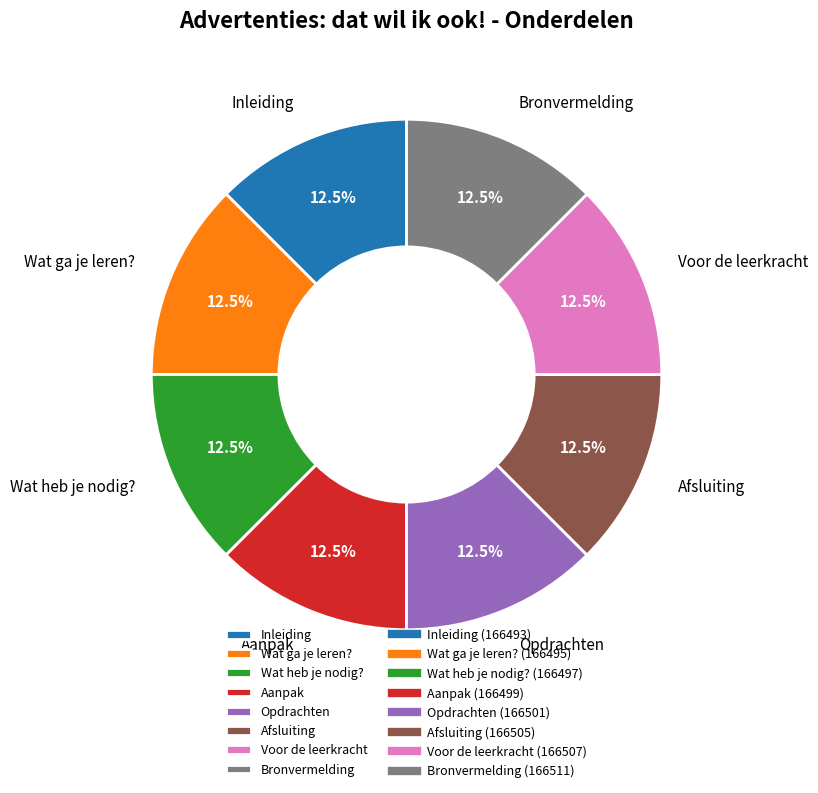

Approximately how many times larger is the value at Aanpak compared to Wat ga je leren??

1.0